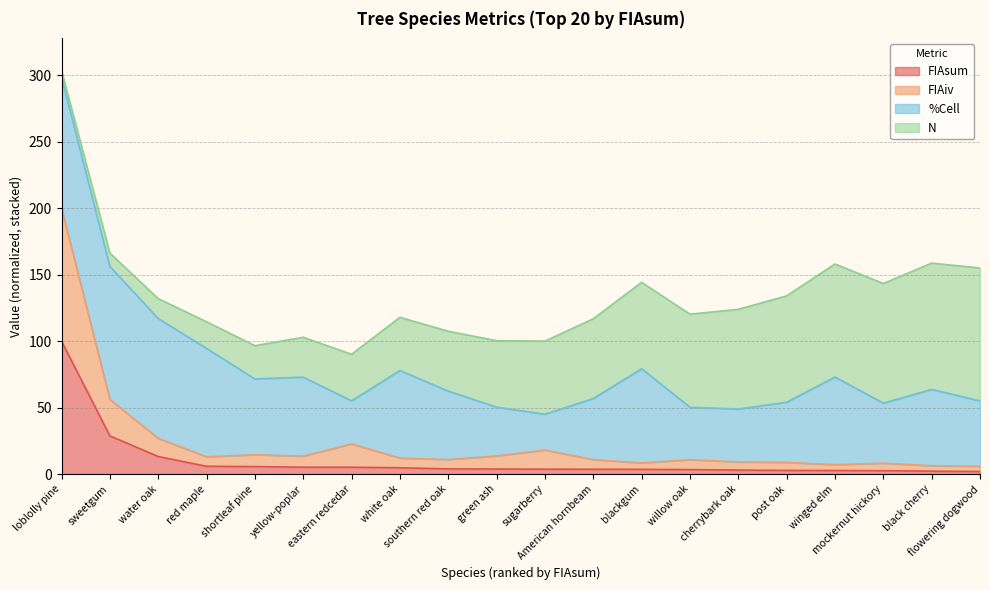

What is the highest value of the FIAsum series?

100.0